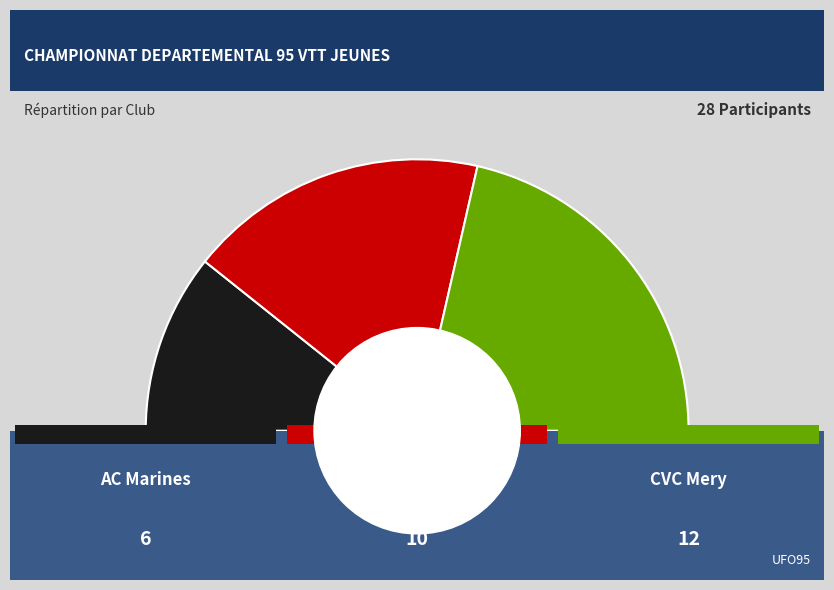

Is there any slice that represents more than half of the pie?

No